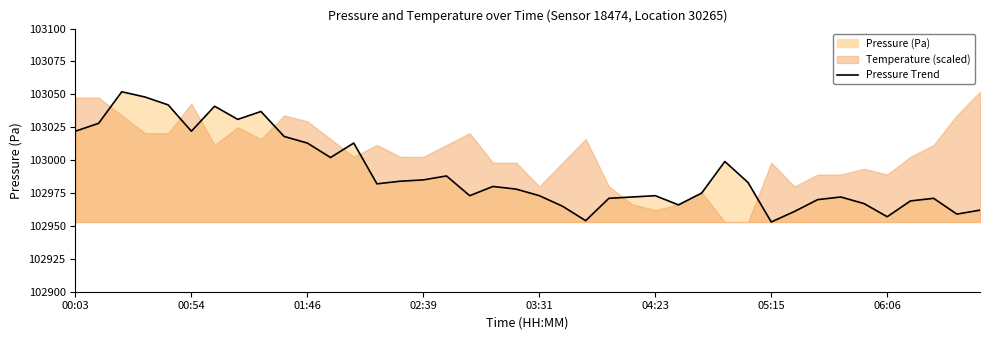

Does the chart display data point markers on the line(s)?

No